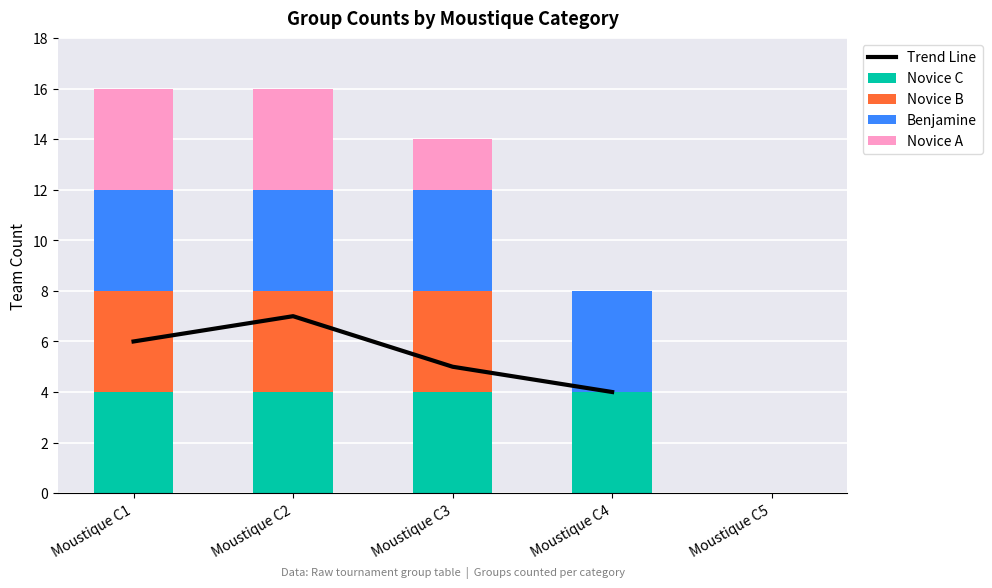

List the labels in order of Novice B value, largest first.

Moustique C1, Moustique C2, Moustique C3, Moustique C4, Moustique C5